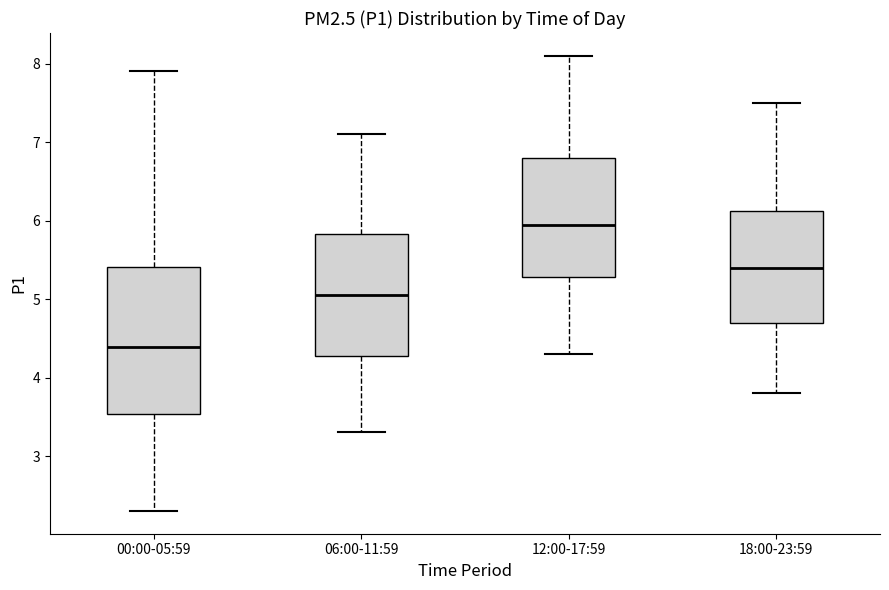

Reading left to right, transcribe this box plot: for each box, give where its median line is, the range the box spans, and where its two whiskers end, as read against the y-axis. The values are not printed on the chart, so give them approximately, as read against the axis.

00:00-05:59: median 4.4, box 3.5 to 5.4, whiskers 2.3 to 7.9
06:00-11:59: median 5.1, box 4.3 to 5.8, whiskers 3.3 to 7.1
12:00-17:59: median 6.0, box 5.3 to 6.8, whiskers 4.3 to 8.1
18:00-23:59: median 5.4, box 4.7 to 6.1, whiskers 3.8 to 7.5